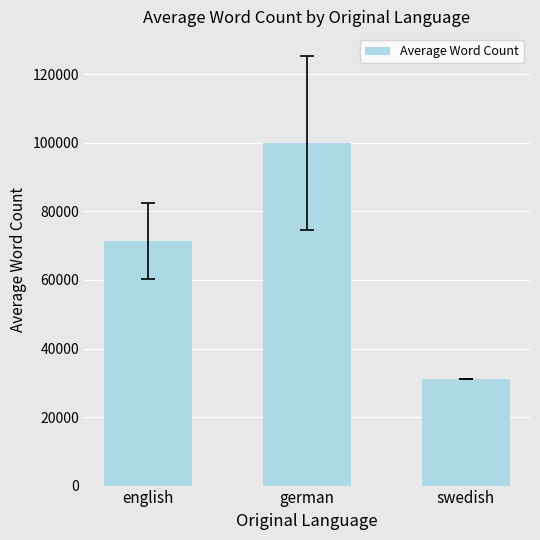

Rank the categories by value from highest to lowest.

german, english, swedish